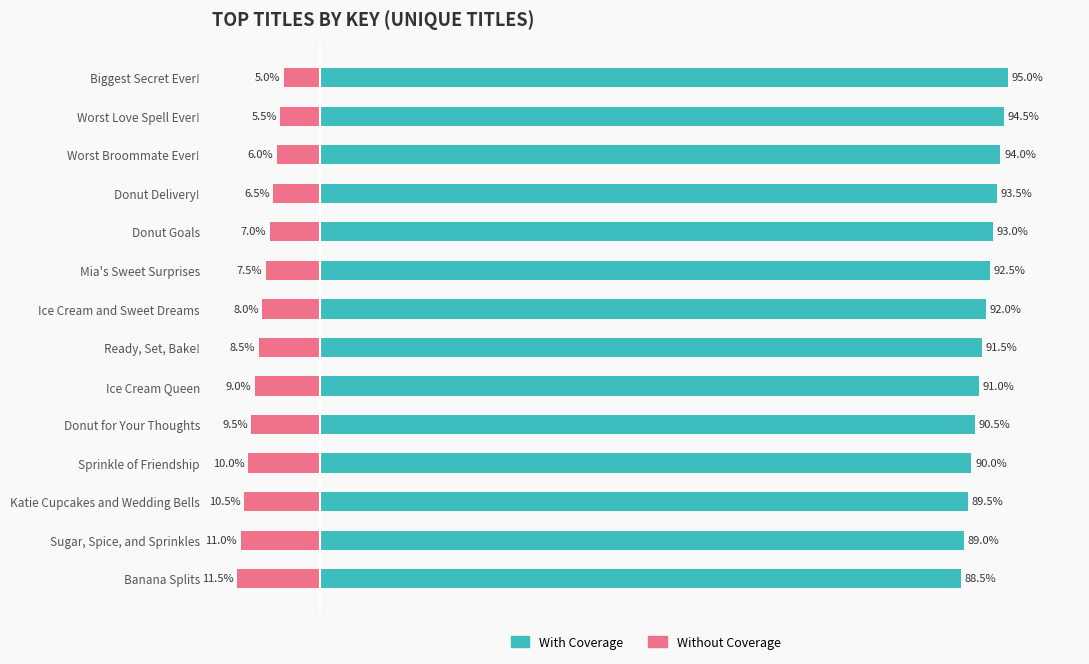

True or false: With Coverage has a value of 34.7 at Banana Splits.

False